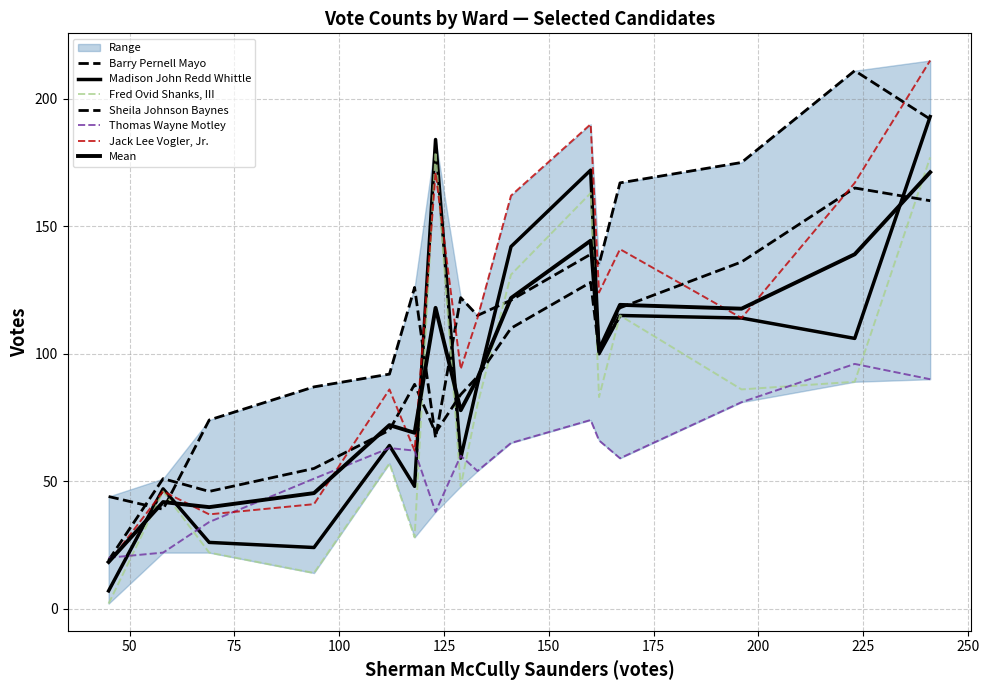

What is the approximate value of Barry Pernell Mayo at Ward Seventeen, to the nearest 50?

50